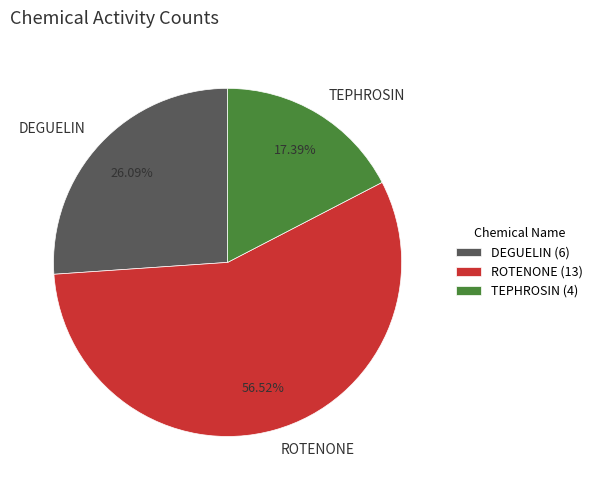

Is there any slice that represents more than half of the pie?

Yes